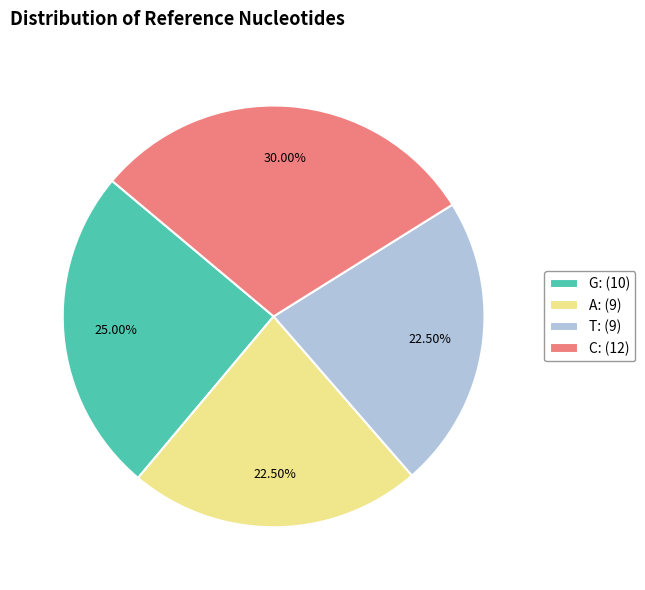

Is there any slice that represents more than half of the pie?

No